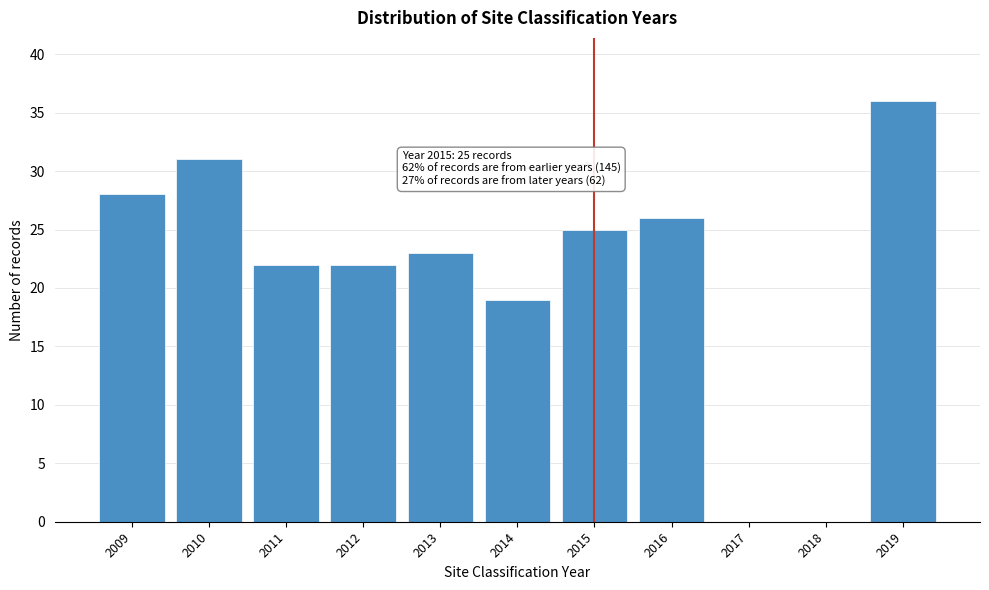

Reading right to left, transcribe all the data shown in this chart.

2019=36	2018=0	2017=0	2016=26	2015=25	2014=19	2013=23	2012=22	2011=22	2010=31	2009=28